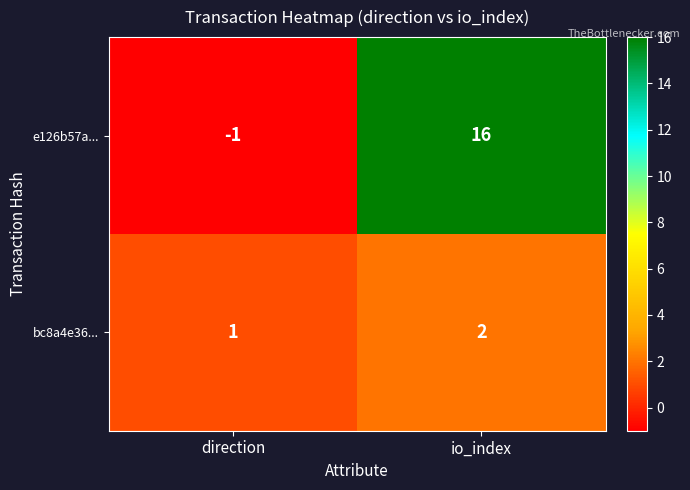

Count the number of categories in the chart.

2